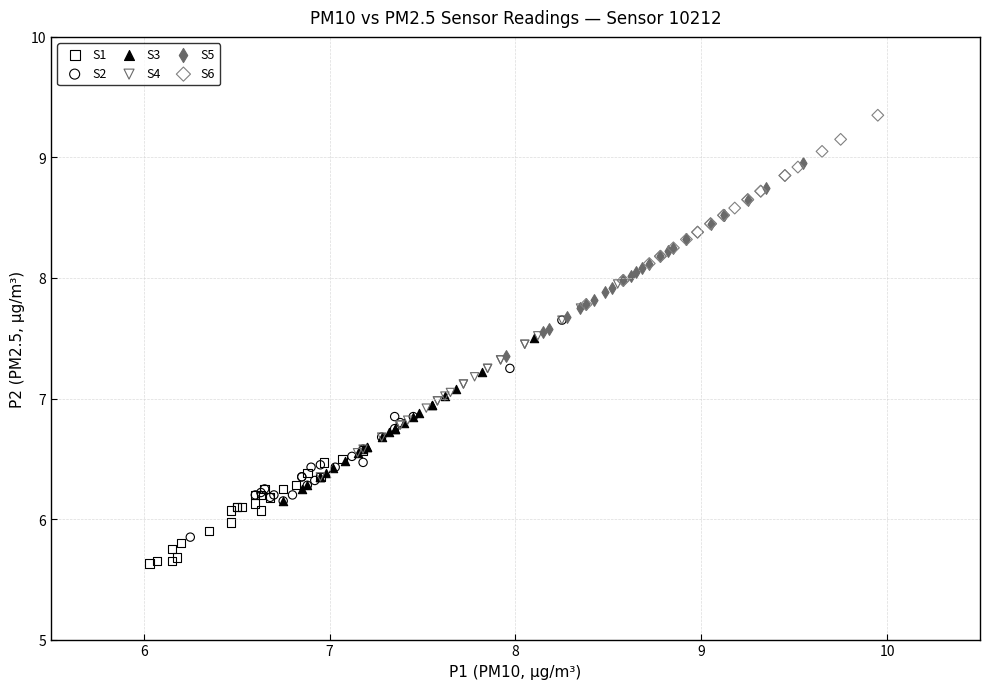

Which series contains the highest Y value?

S6